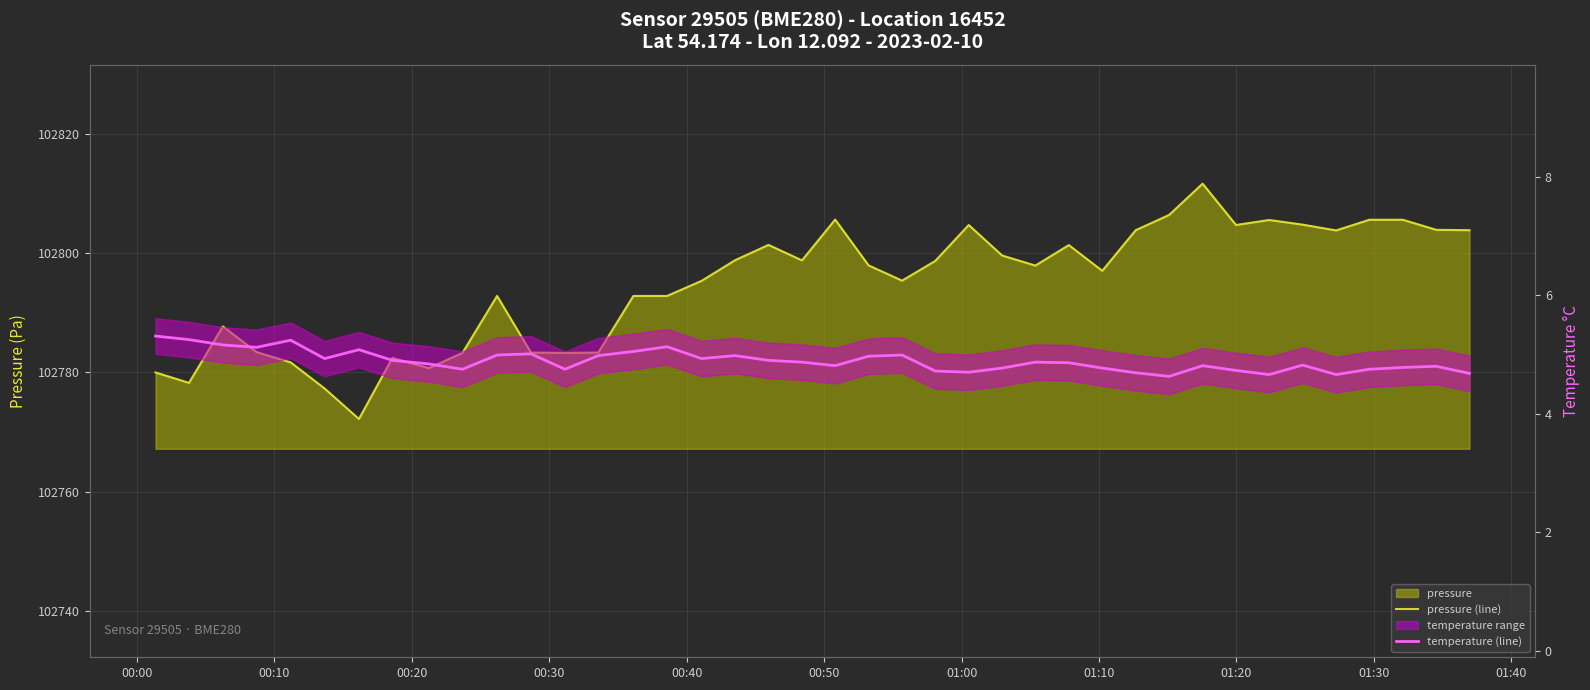

Reading left to right, list all the values displayed in this chart.

pressure (line): 102780.0	102778.2	102787.7	102783.4	102781.7	102777.3	102772.2	102782.4	102780.7	102783.3	102792.8	102783.3	102783.3	102783.3	102792.8	102792.8	102795.4	102798.8	102801.4	102798.8	102805.7	102798.0	102795.4	102798.7	102804.8	102799.6	102797.9	102801.4	102797.1	102803.9	102806.4	102811.7	102804.8	102805.6	102804.8	102803.8	102805.6	102805.6	102803.9	102803.9
temperature (line): 5.3	5.2	5.2	5.1	5.2	4.9	5.1	4.9	4.8	4.8	5.0	5.0	4.8	5.0	5.0	5.1	4.9	5.0	4.9	4.9	4.8	5.0	5.0	4.7	4.7	4.8	4.9	4.9	4.8	4.7	4.6	4.8	4.7	4.7	4.8	4.7	4.8	4.8	4.8	4.7